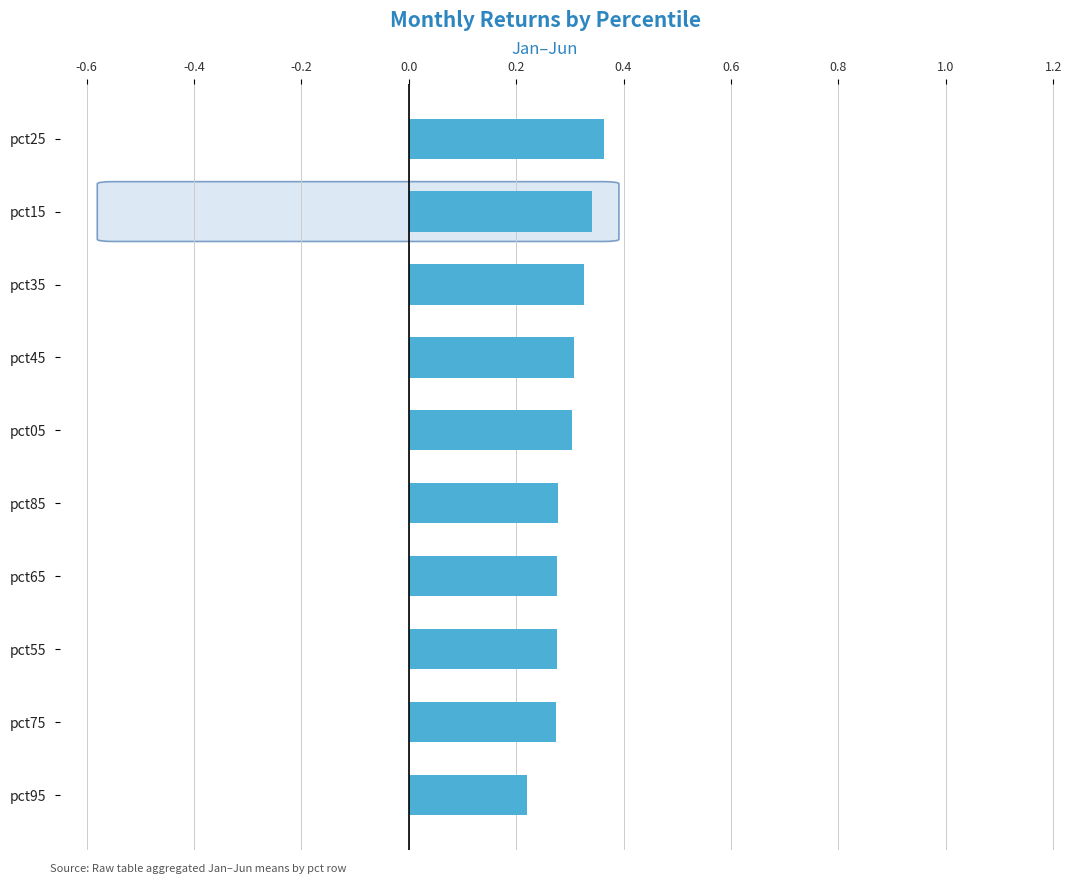

True or false: the data shows 0.2 at pct25.

False